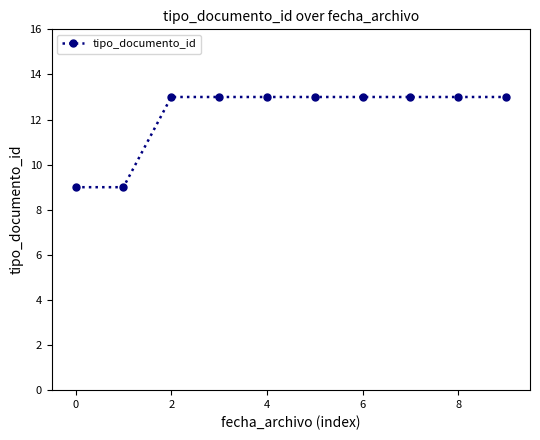

Count the number of data series in this chart.

1